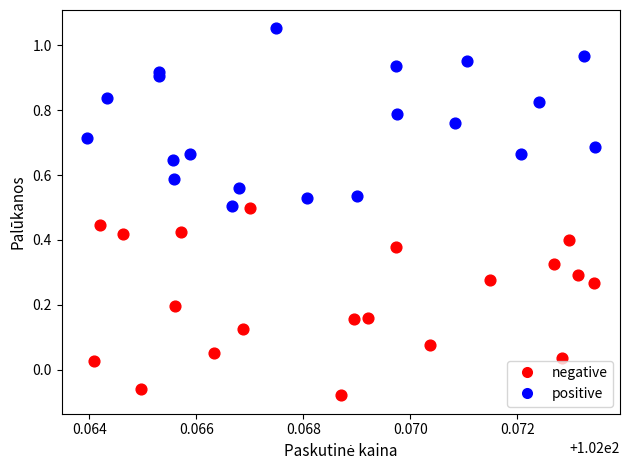

Which series reaches the maximum Y coordinate?

positive